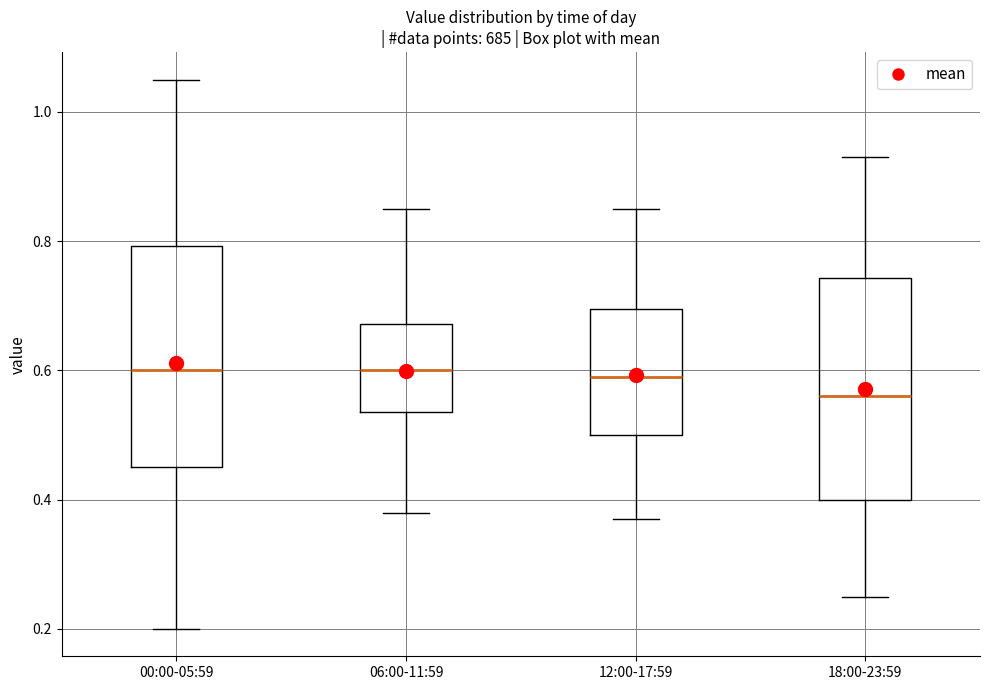

Which box's median line is the lowest?

18:00-23:59